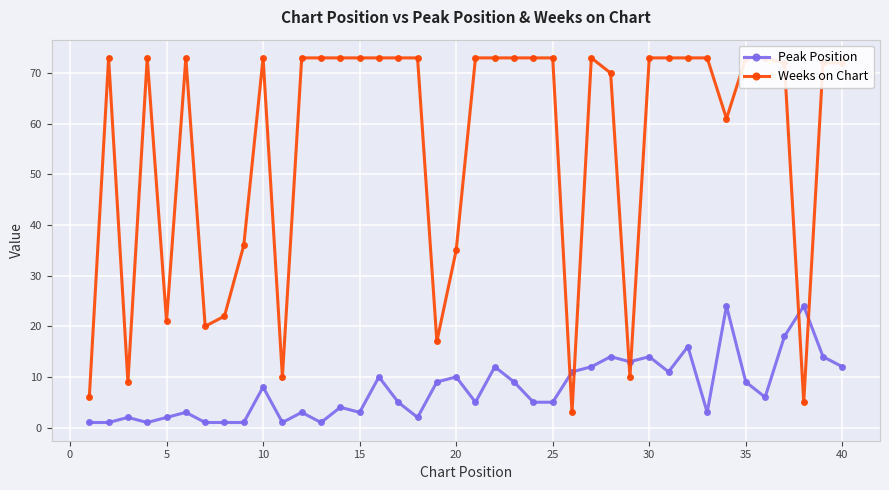

What is the difference between the second highest and second lowest values in the Weeks on Chart series?

68